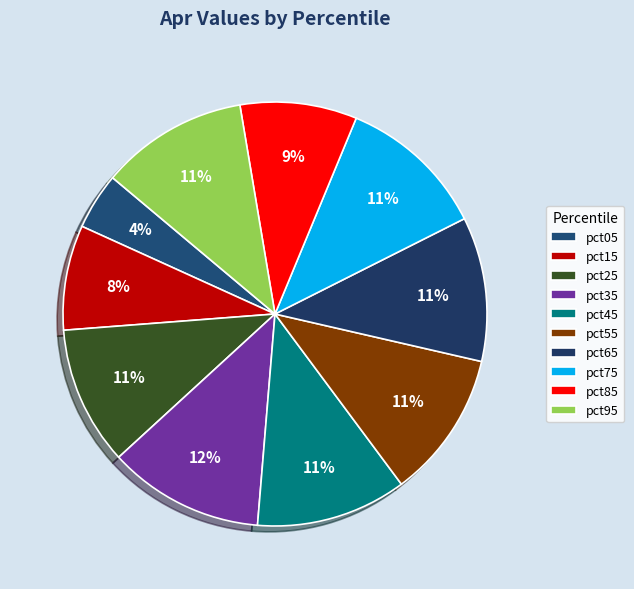

To the nearest percent, what is the average slice percentage?

10%